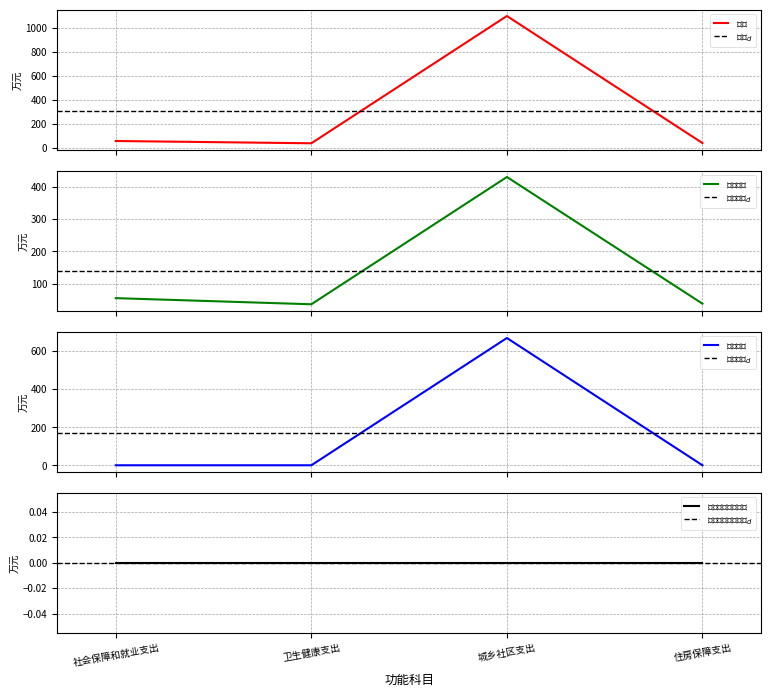

At 住房保障支出, list the series in order from largest to smallest.

合计, 基本支出, 项目支出